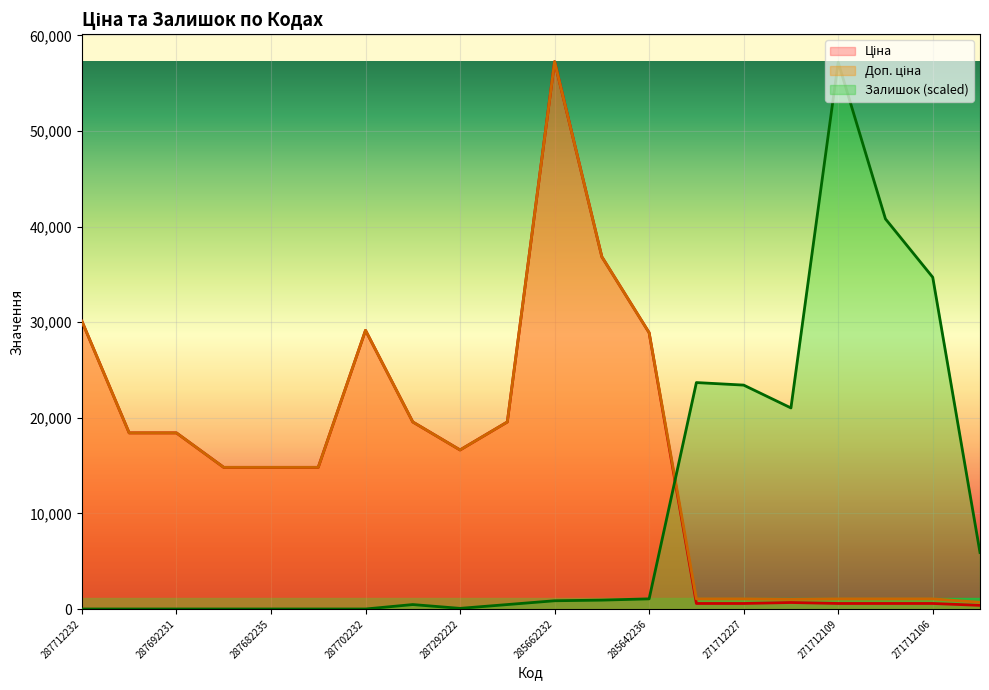

What value does the Залишок series have at 271712227?

23420.7